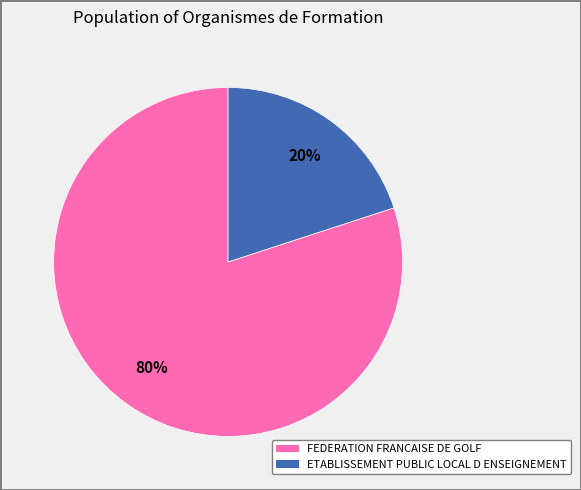

Which slice is the largest?

FEDERATION FRANCAISE DE GOLF